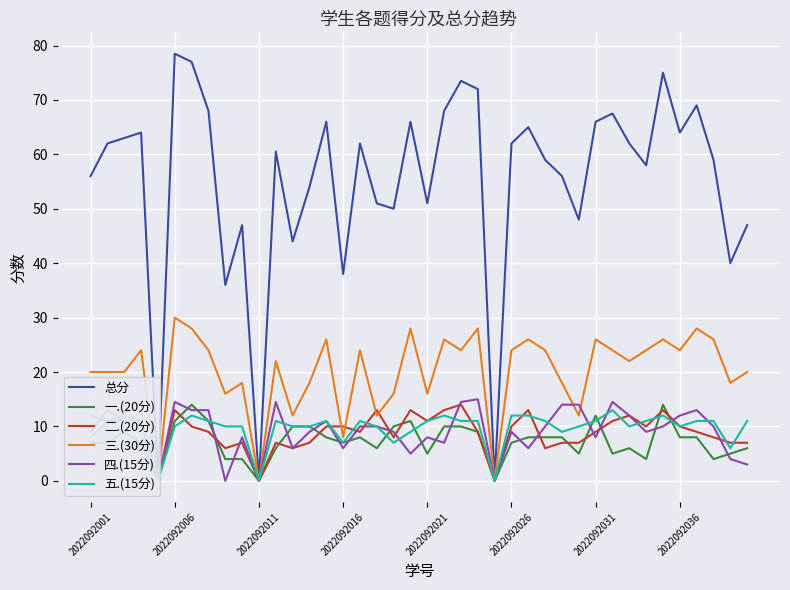

At which label is 一.(20分) closest to 7?

2022092001